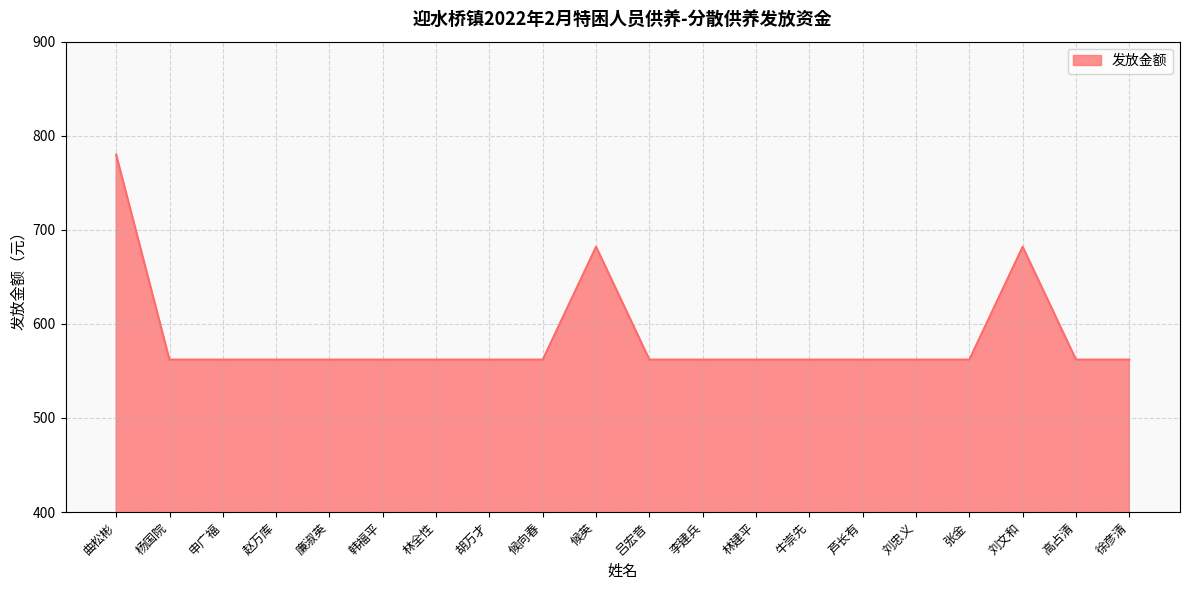

Which label corresponds to the largest value in the chart?

曲松彬